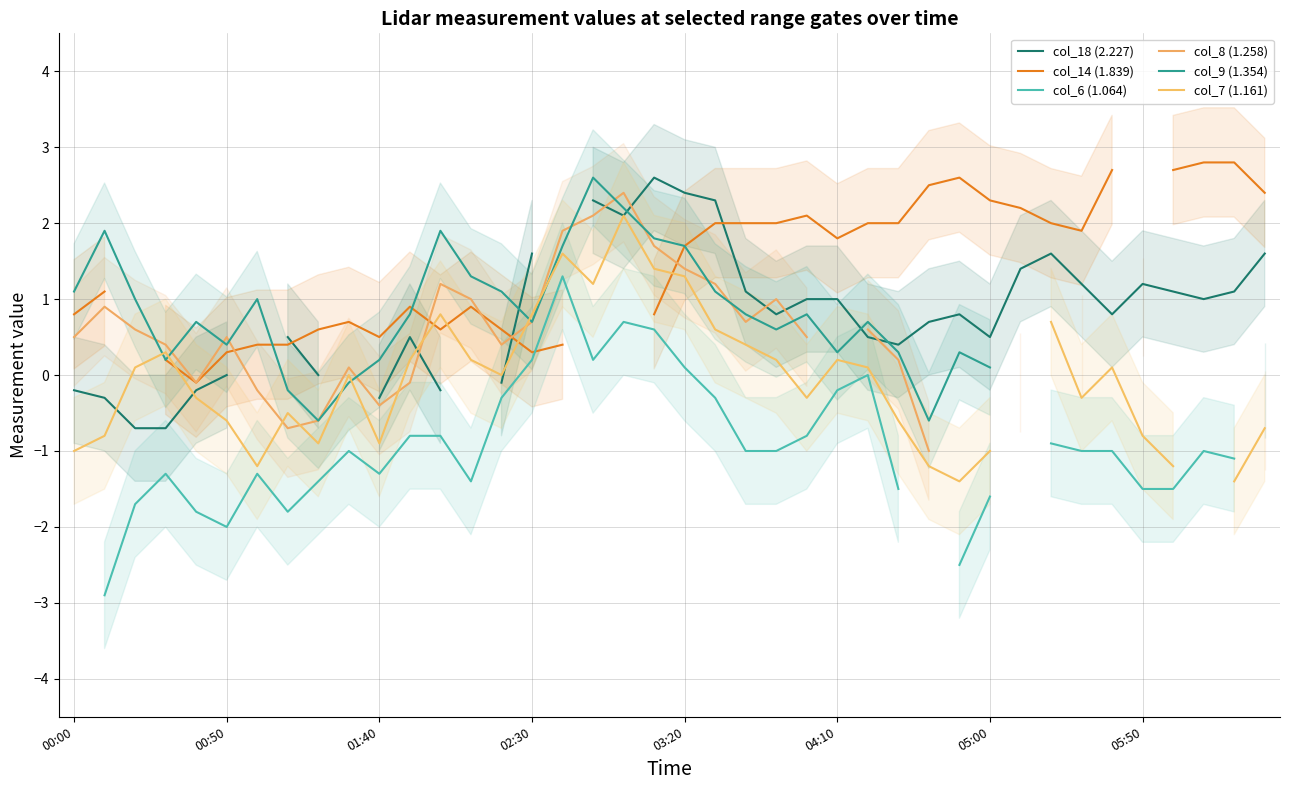

Count the number of data series in this chart.

6